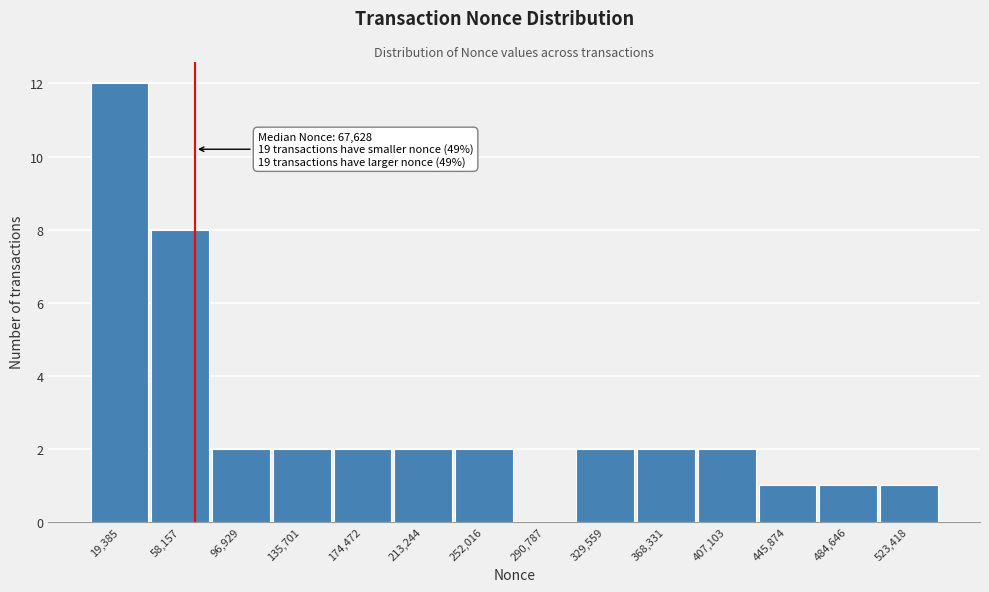

Which range on the x-axis has the tallest bar?

0 to 40000